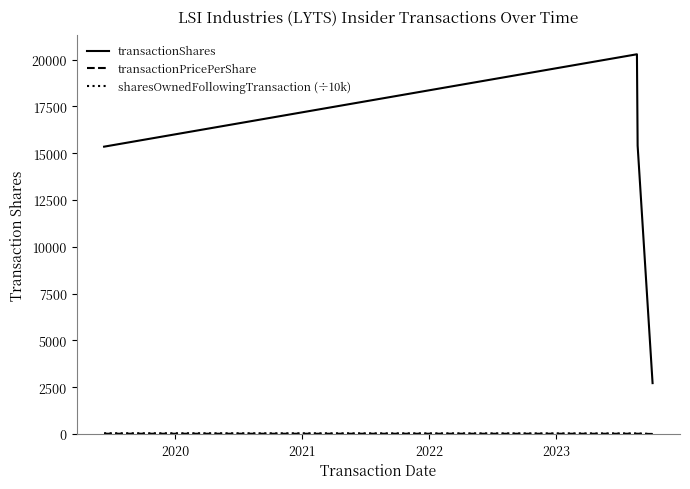

Which series has the largest total across all categories?

transactionShares